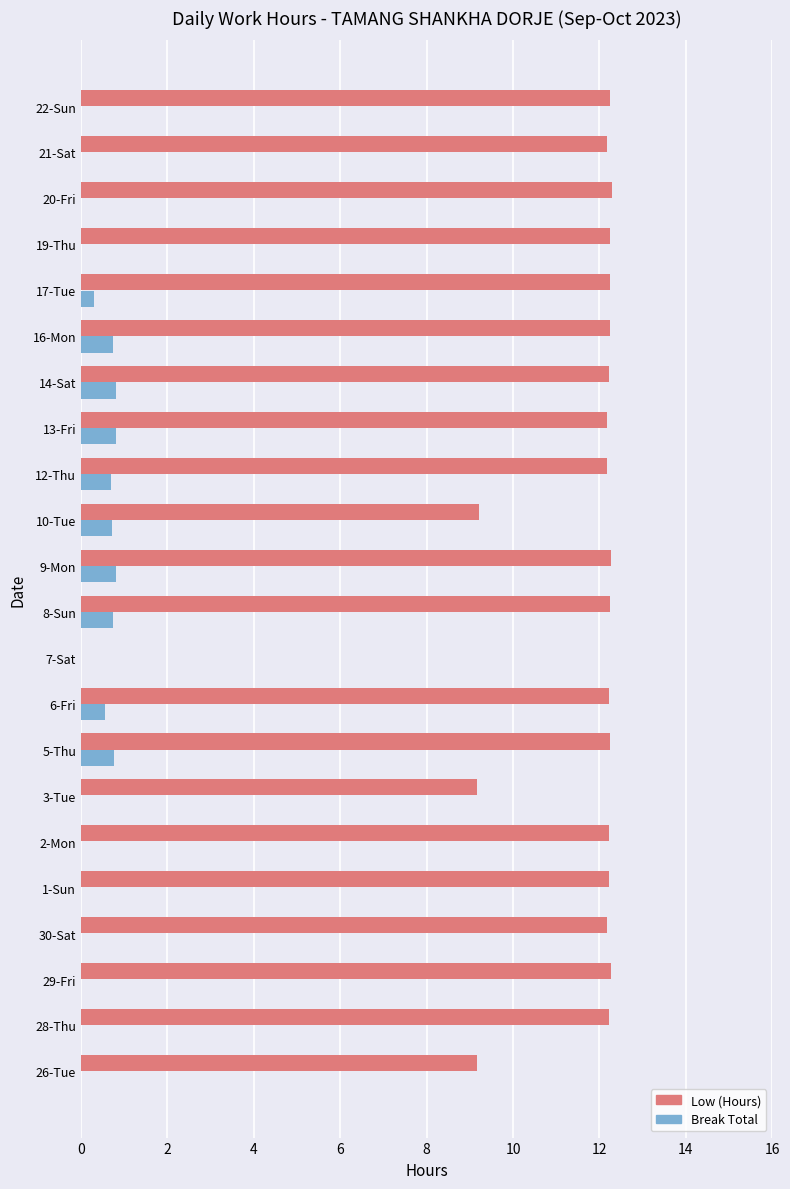

How many series are shown in this chart?

2